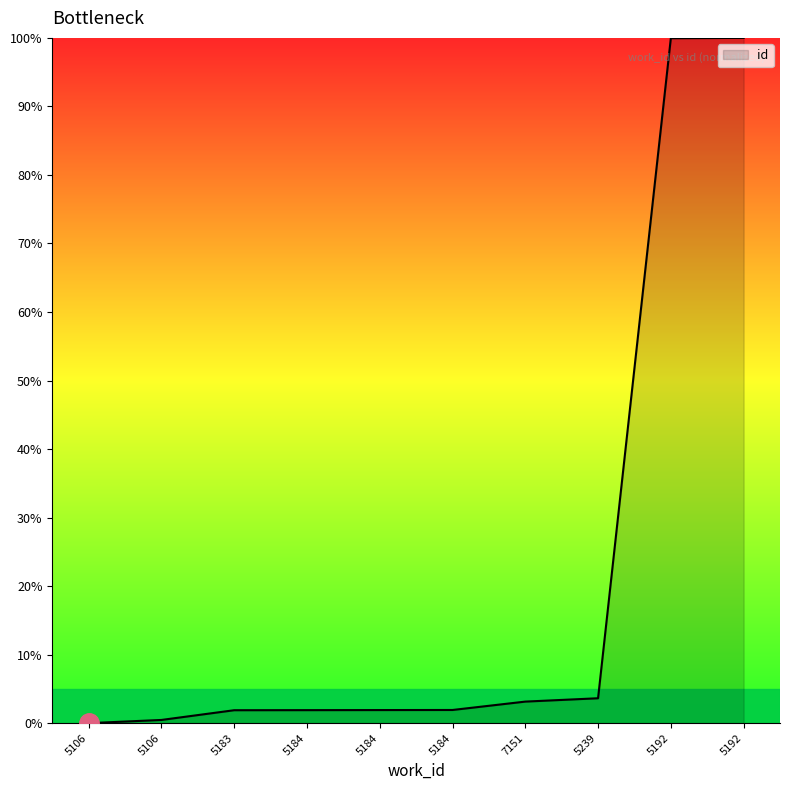

What is the value of the 9th point from the left?

100.0